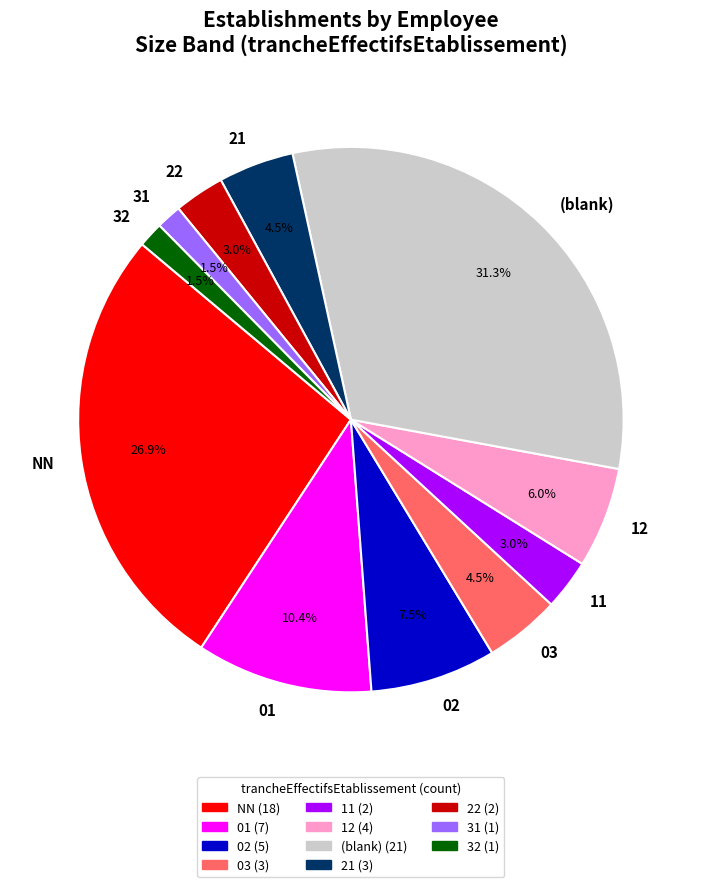

Count the number of slices in the pie.

11